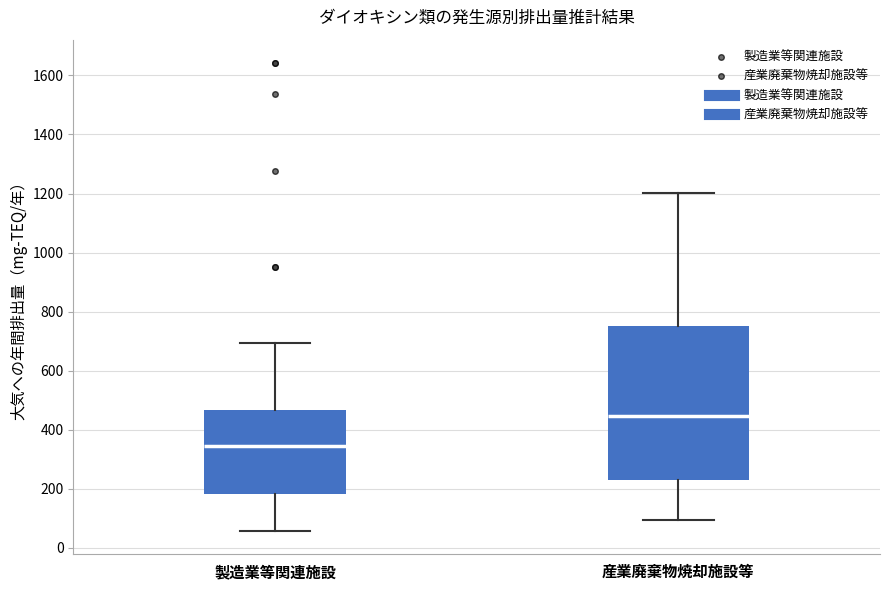

Reading left to right, transcribe this box plot: for each box, give where its median line is, the range the box spans, and where its two whiskers end, as read against the y-axis. The values are not printed on the chart, so give them approximately, as read against the axis.

製造業等関連施設: median 340, box 180 to 460, whiskers 60 to 700
産業廃棄物焼却施設等: median 440, box 240 to 740, whiskers 100 to 1200